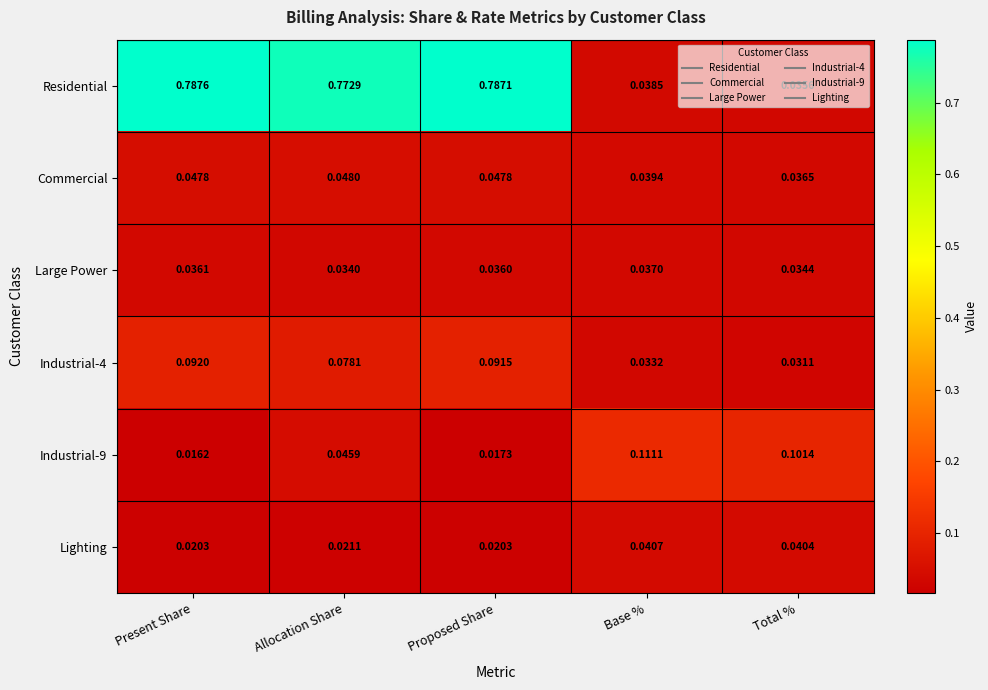

List the labels in order of Industrial-9 value, smallest first.

Present Share, Proposed Share, Allocation Share, Total %, Base %